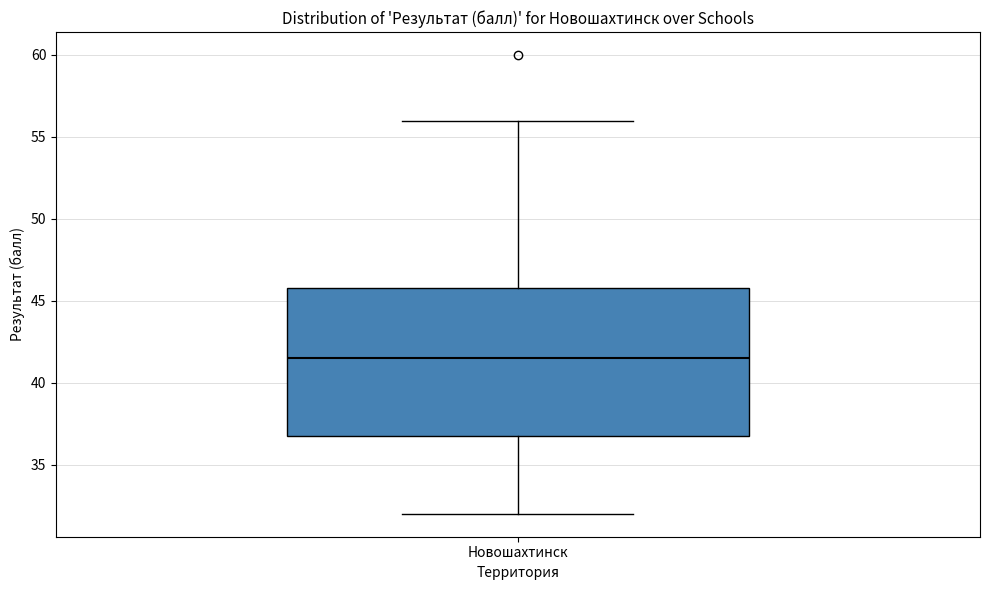

Transcribe this box plot: give where the median line is, the range the box spans, and where the two whiskers end, as read against the y-axis. The values are not printed on the chart, so give them approximately, as read against the axis.

median 41.5, box 37.0 to 46.0, whiskers 32.0 to 56.0